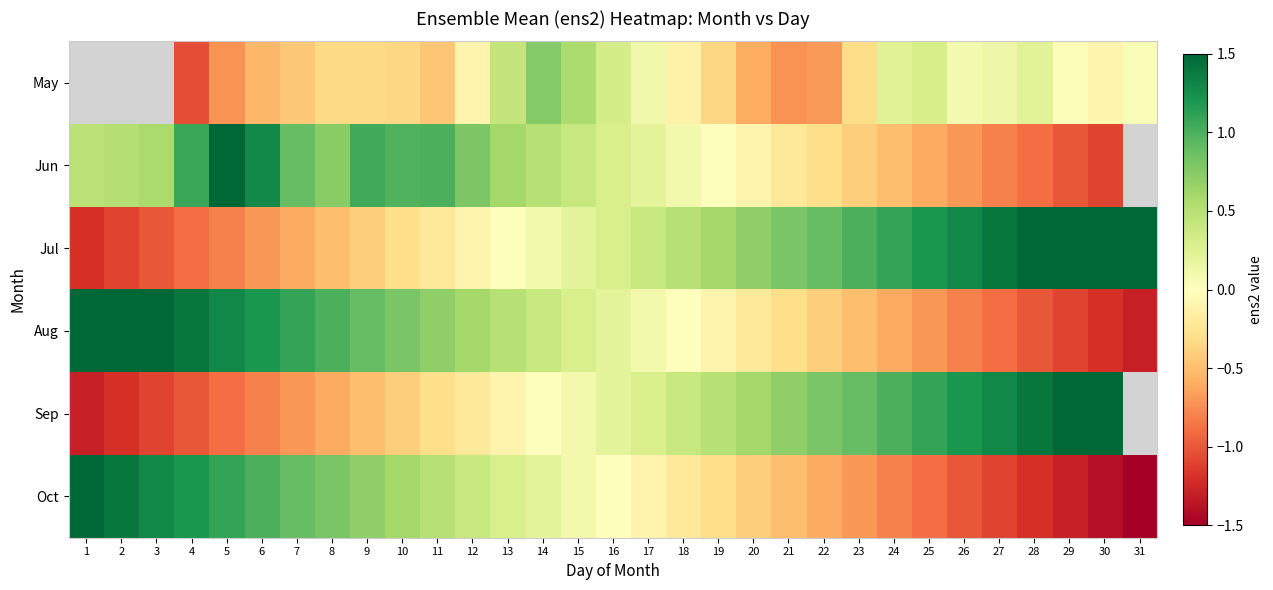

What is the sum of the Aug values at 8 and 4?

2.4